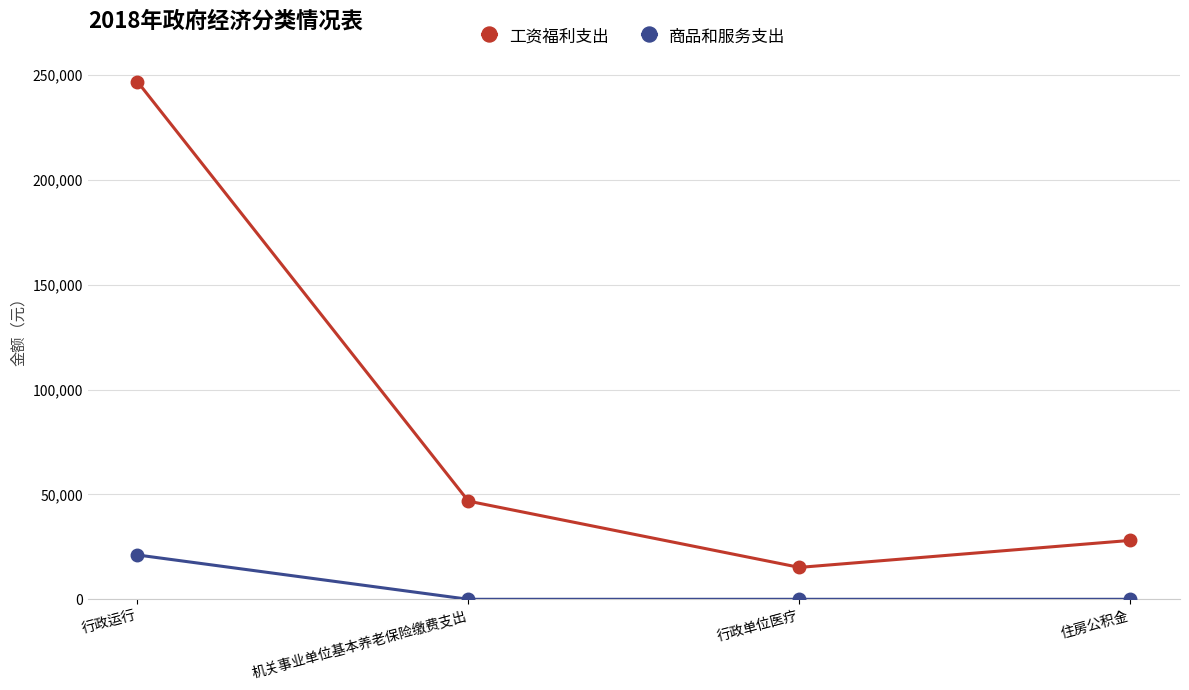

At how many categories does at least one series exceed 187680?

1